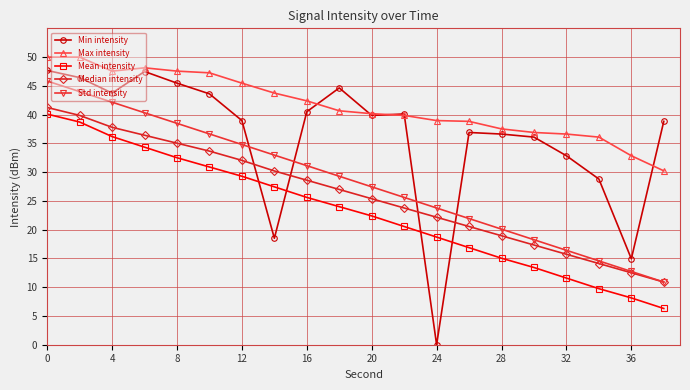

What is the difference between the maximum and second lowest values in the Std intensity series?

33.1